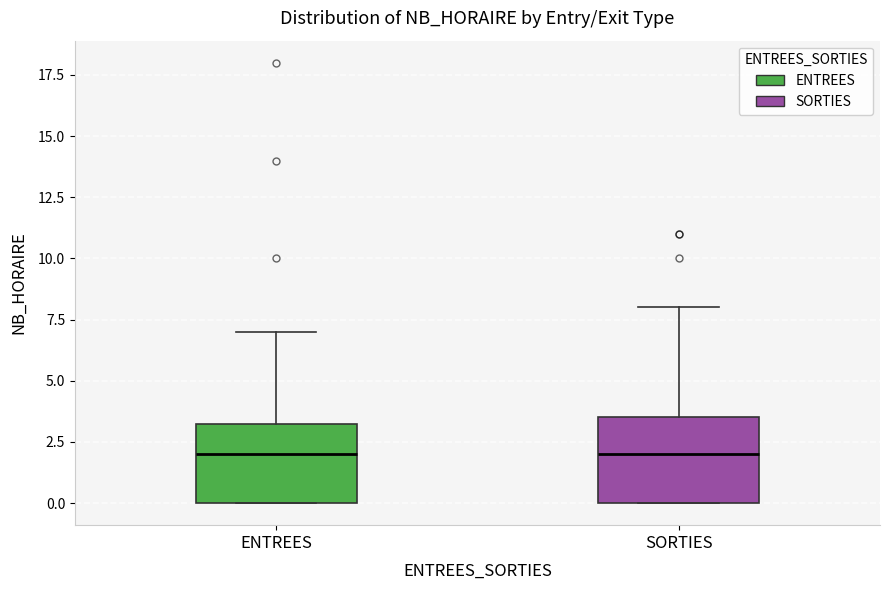

Where is the lower edge of the box for ENTREES on the y-axis? The values are not printed on the chart, so give them approximately, as read against the axis.

0.0